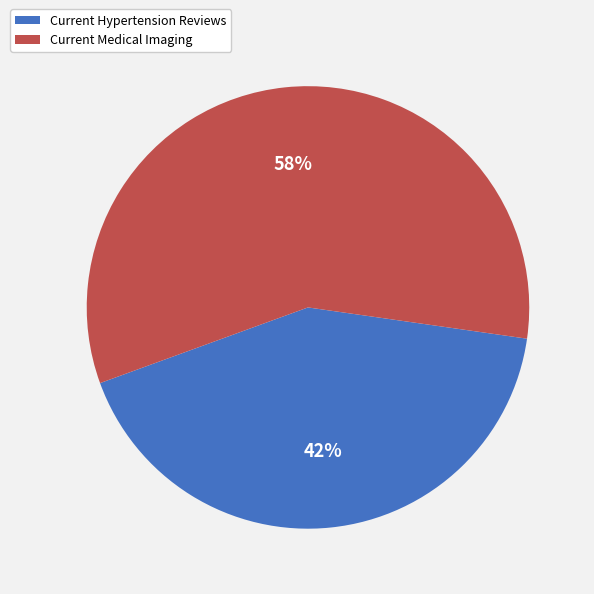

Does any single category account for the majority?

Yes